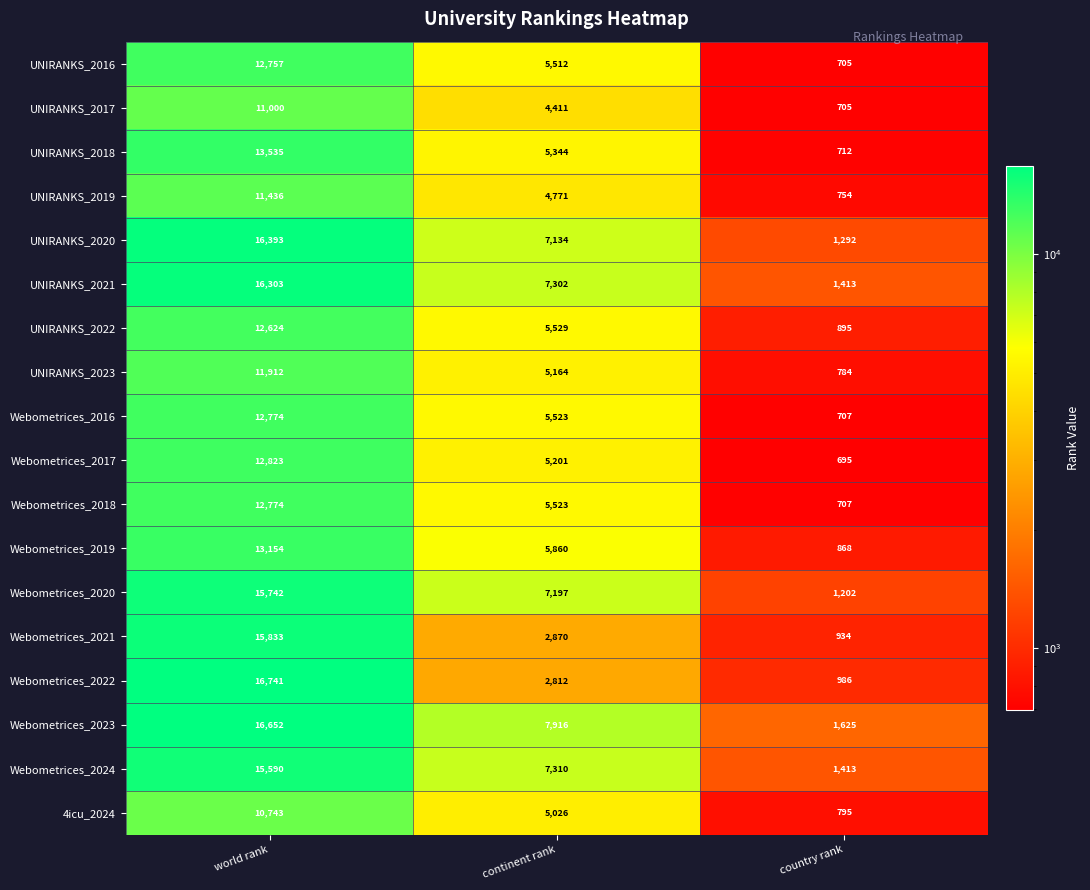

How many data points does each series have?

3